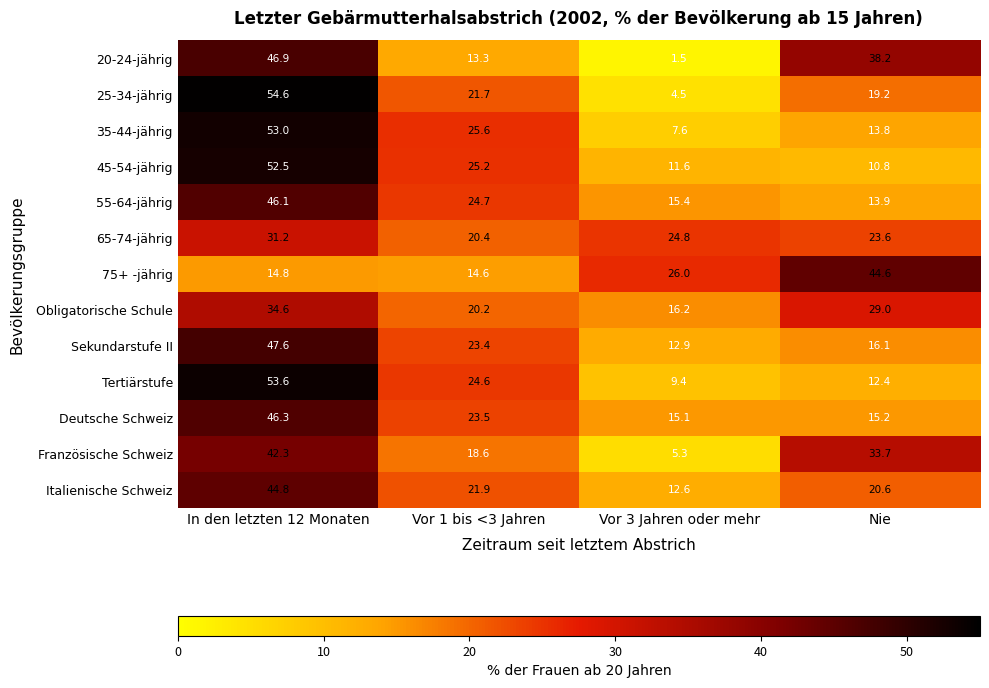

At how many categories does at least one series exceed 22?

4